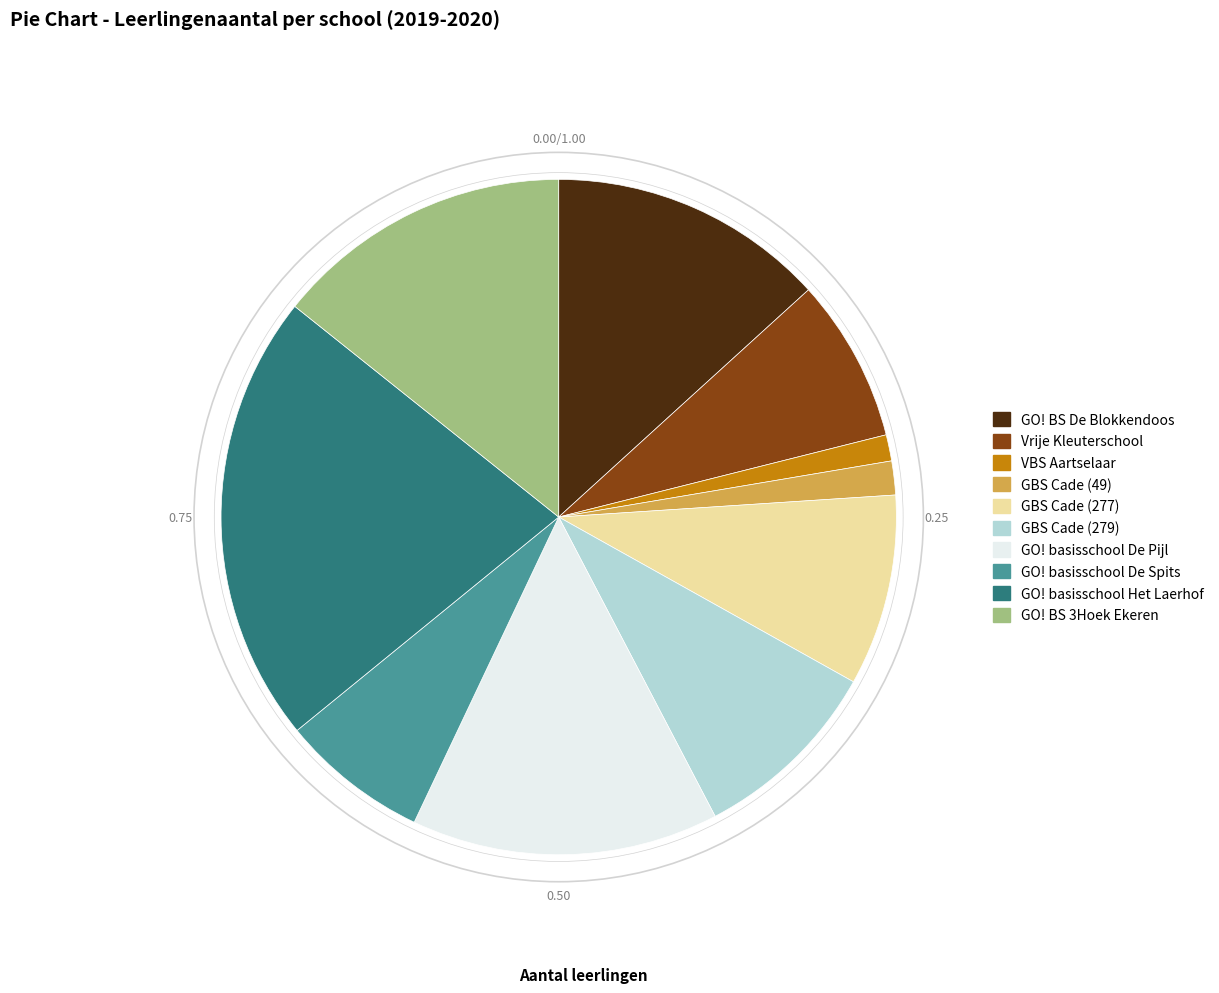

Does any single category account for the majority?

No